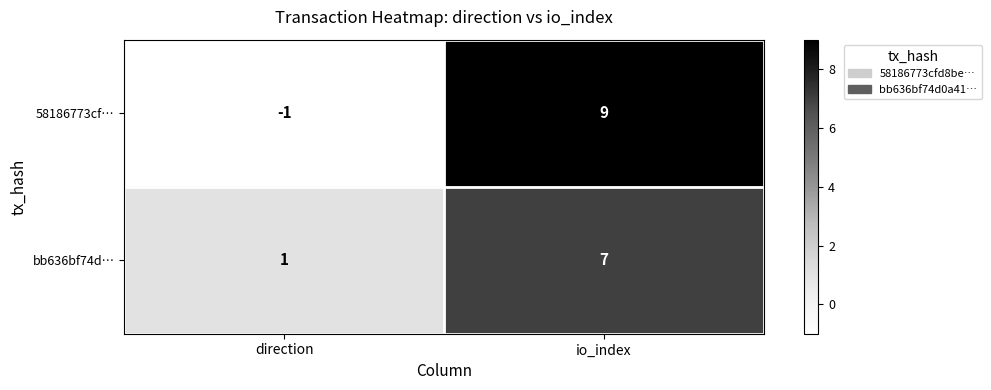

What is the difference between the highest and lowest values at io_index?

2